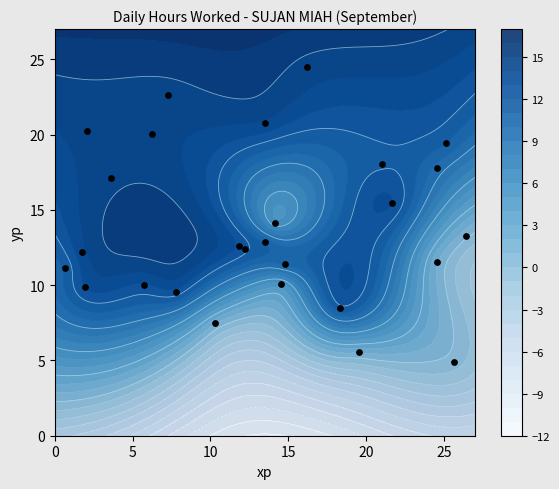

Reading left to right, list all the values displayed in this chart.

20.3	18.1	12.6	5.5	13.3	10.1	12.9	9.9	22.6	20.8	8.5	15.5	7.5	12.2	9.5	17.7	10.0	12.4	19.4	11.2	24.5	4.9	20.0	11.4	11.5	17.1	14.1